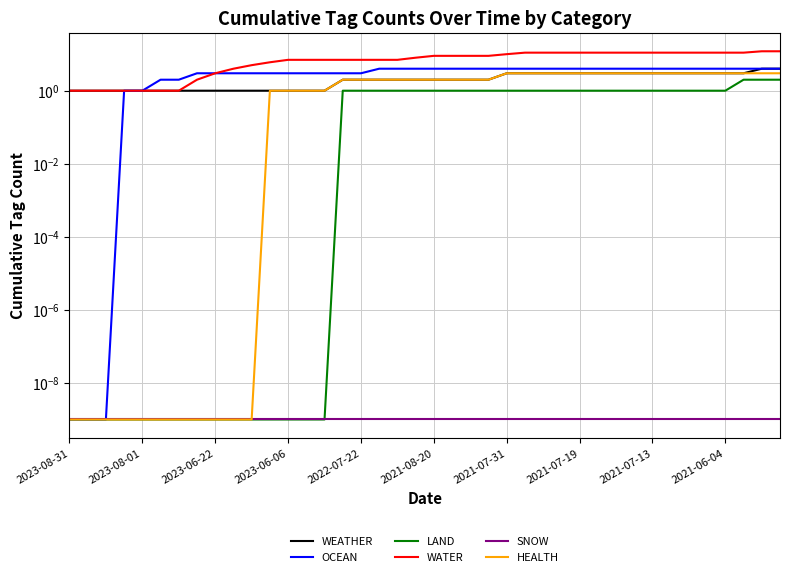

Reading right to left, transcribe all the data shown in this chart.

WEATHER: 4.0	4.0	3.0	3.0	3.0	3.0	3.0	3.0	3.0	3.0	3.0	3.0	3.0	3.0	3.0	3.0	2.0	2.0	2.0	2.0	2.0	2.0	2.0	2.0	2.0	1.0	1.0	1.0	1.0	1.0	1.0	1.0	1.0	1.0	1.0	1.0	1.0	1.0	1.0	1.0
OCEAN: 4.0	4.0	4.0	4.0	4.0	4.0	4.0	4.0	4.0	4.0	4.0	4.0	4.0	4.0	4.0	4.0	4.0	4.0	4.0	4.0	4.0	4.0	4.0	3.0	3.0	3.0	3.0	3.0	3.0	3.0	3.0	3.0	3.0	2.0	2.0	1.0	1.0	0.0	0.0	0.0
LAND: 2.0	2.0	2.0	1.0	1.0	1.0	1.0	1.0	1.0	1.0	1.0	1.0	1.0	1.0	1.0	1.0	1.0	1.0	1.0	1.0	1.0	1.0	1.0	1.0	1.0	0.0	0.0	0.0	0.0	0.0	0.0	0.0	0.0	0.0	0.0	0.0	0.0	0.0	0.0	0.0
WATER: 12.0	12.0	11.0	11.0	11.0	11.0	11.0	11.0	11.0	11.0	11.0	11.0	11.0	11.0	11.0	10.0	9.0	9.0	9.0	9.0	8.0	7.0	7.0	7.0	7.0	7.0	7.0	7.0	6.0	5.0	4.0	3.0	2.0	1.0	1.0	1.0	1.0	1.0	1.0	1.0
SNOW: 0.0	0.0	0.0	0.0	0.0	0.0	0.0	0.0	0.0	0.0	0.0	0.0	0.0	0.0	0.0	0.0	0.0	0.0	0.0	0.0	0.0	0.0	0.0	0.0	0.0	0.0	0.0	0.0	0.0	0.0	0.0	0.0	0.0	0.0	0.0	0.0	0.0	0.0	0.0	0.0
HEALTH: 3.0	3.0	3.0	3.0	3.0	3.0	3.0	3.0	3.0	3.0	3.0	3.0	3.0	3.0	3.0	3.0	2.0	2.0	2.0	2.0	2.0	2.0	2.0	2.0	2.0	1.0	1.0	1.0	1.0	0.0	0.0	0.0	0.0	0.0	0.0	0.0	0.0	0.0	0.0	0.0